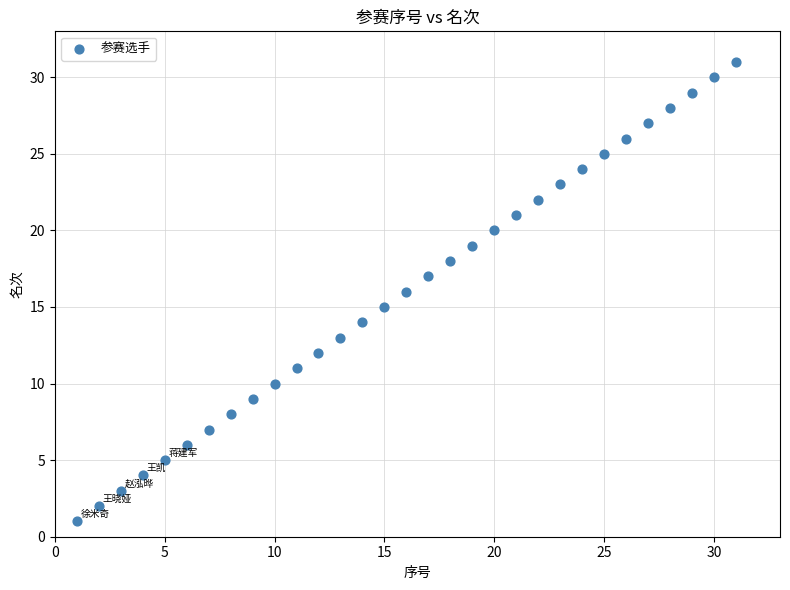

What is the range of Y values (max minus min)?

30